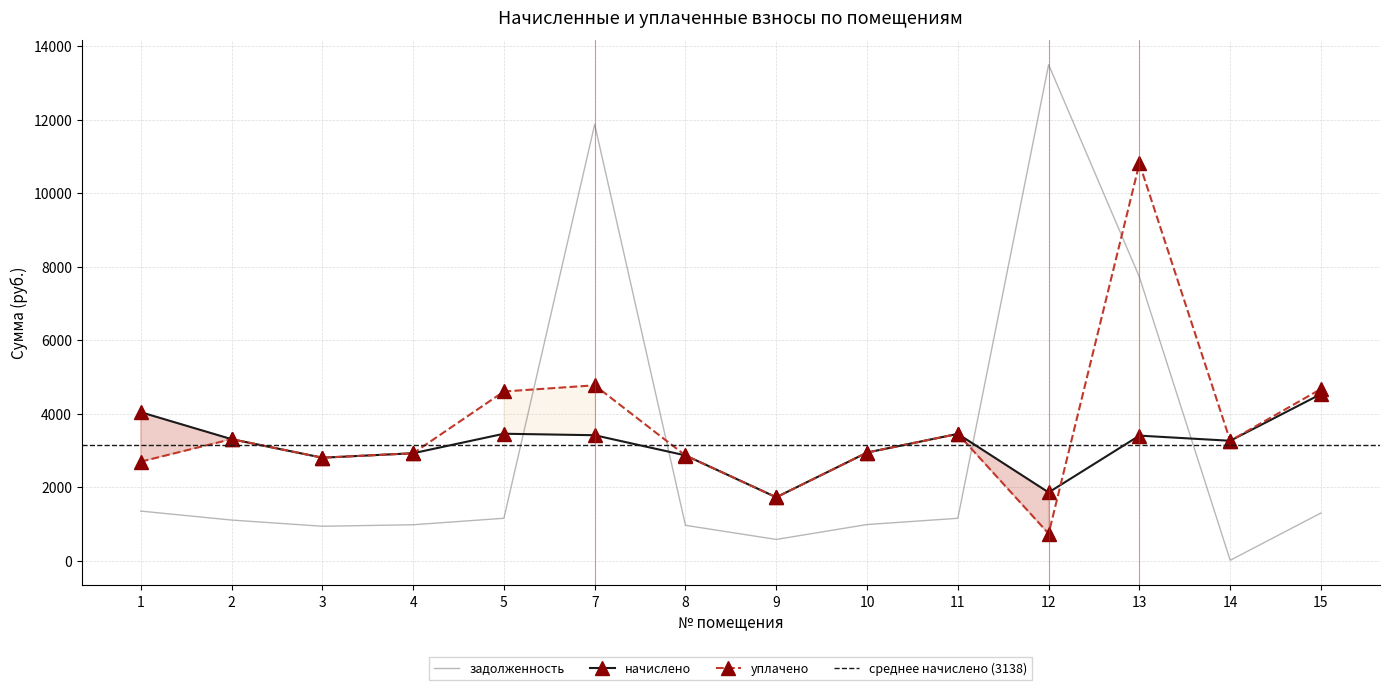

True or false: уплачено has a value of 10809.1 at 13.

True